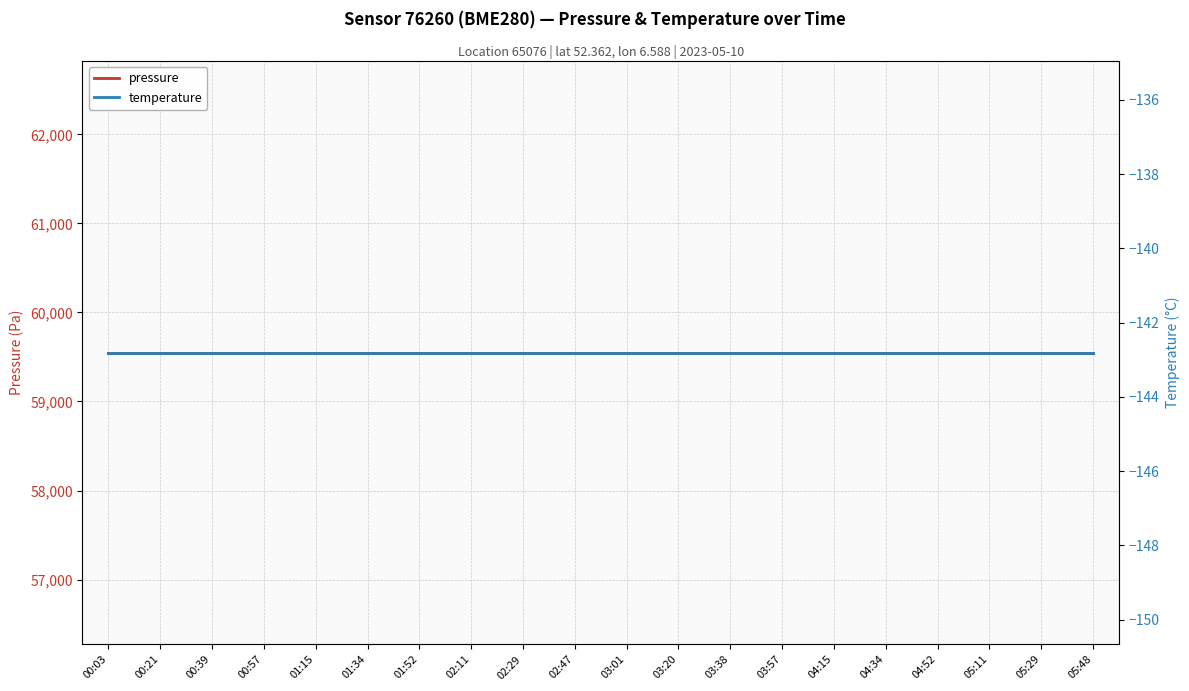

Which has a higher value, 03:01 or 05:11?

03:01